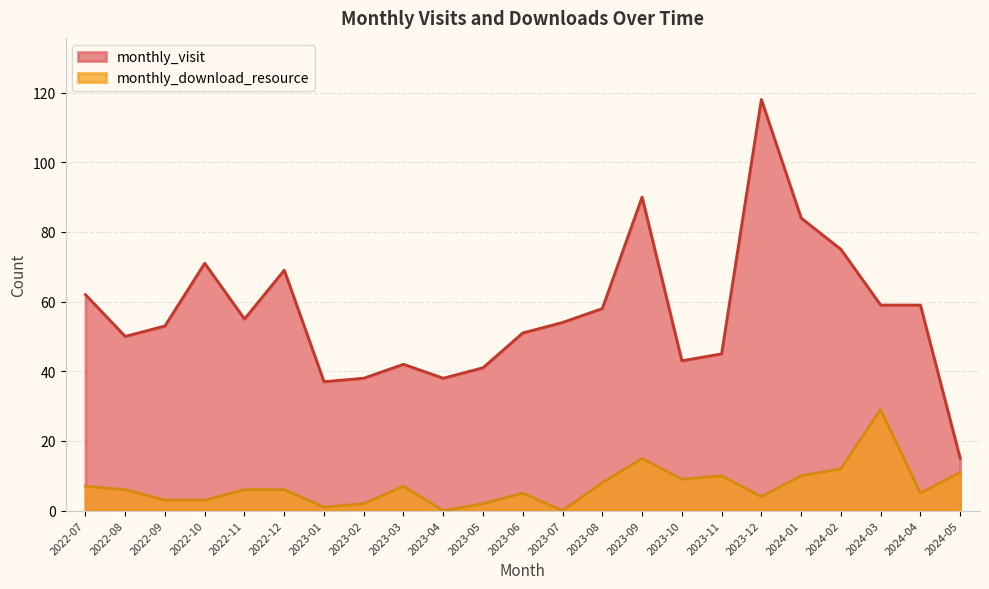

Where does the monthly_visit series first go above 54?

2022-07